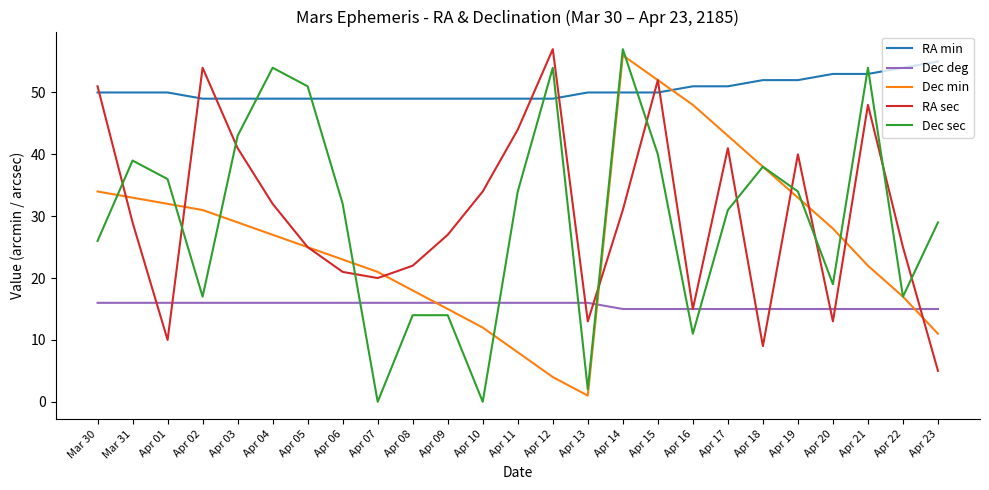

What are all the series names shown in the legend?

RA min, Dec deg, Dec min, RA sec, Dec sec